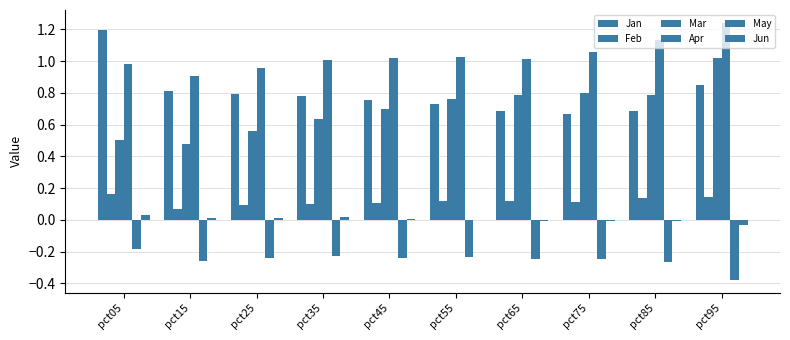

How many categories are shown in the chart?

10